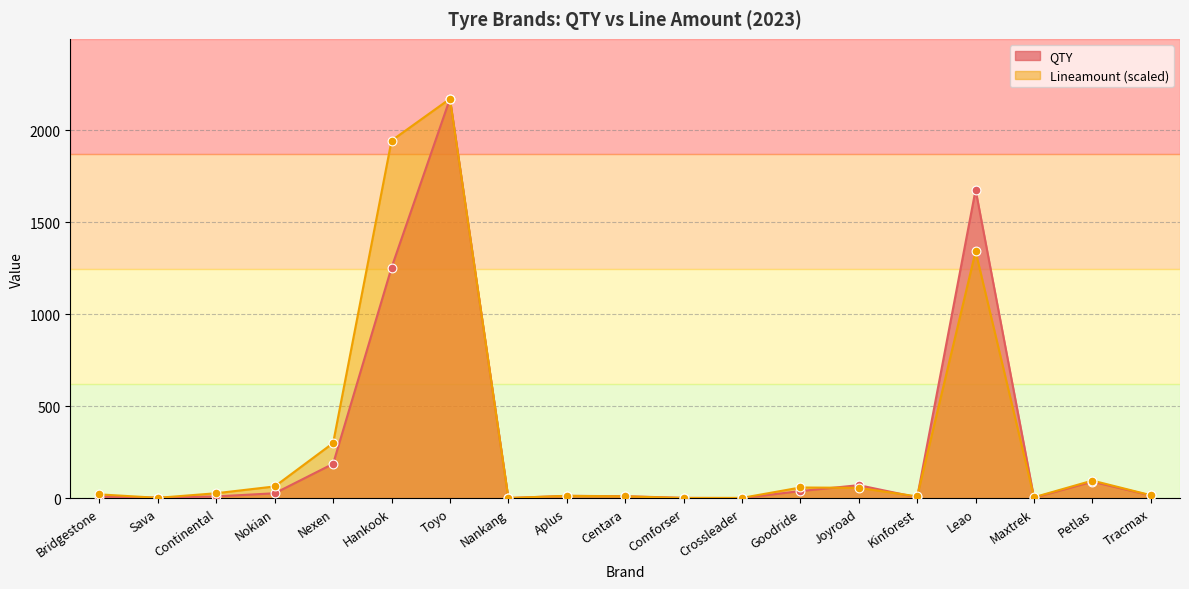

What are all the series names shown in the legend?

QTY, Lineamount (scaled)